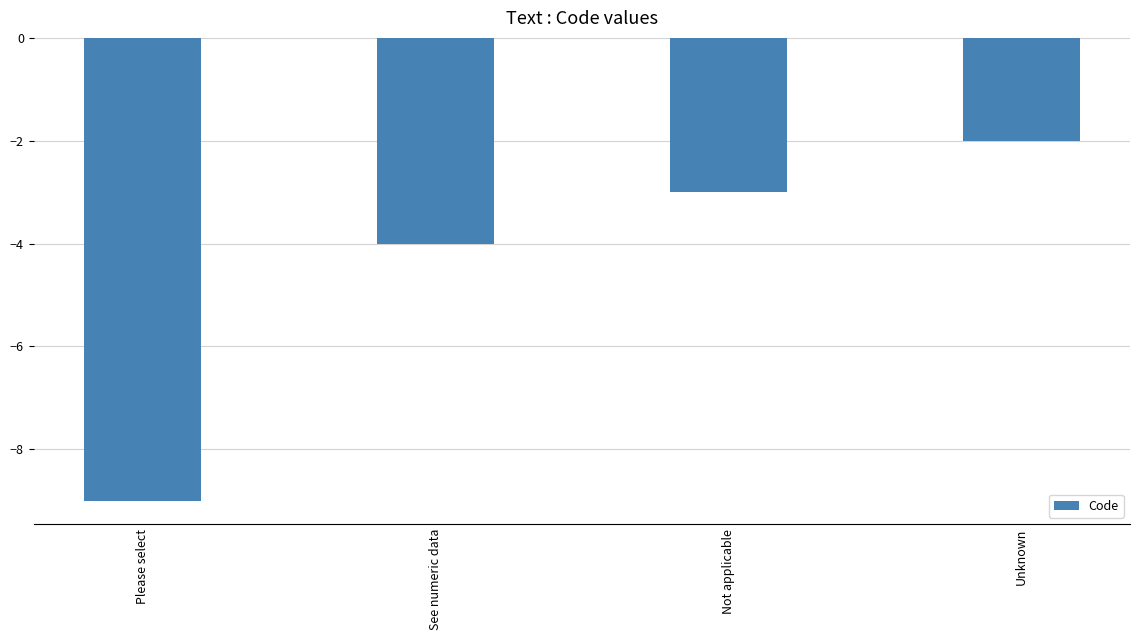

How many series are shown in this chart?

1